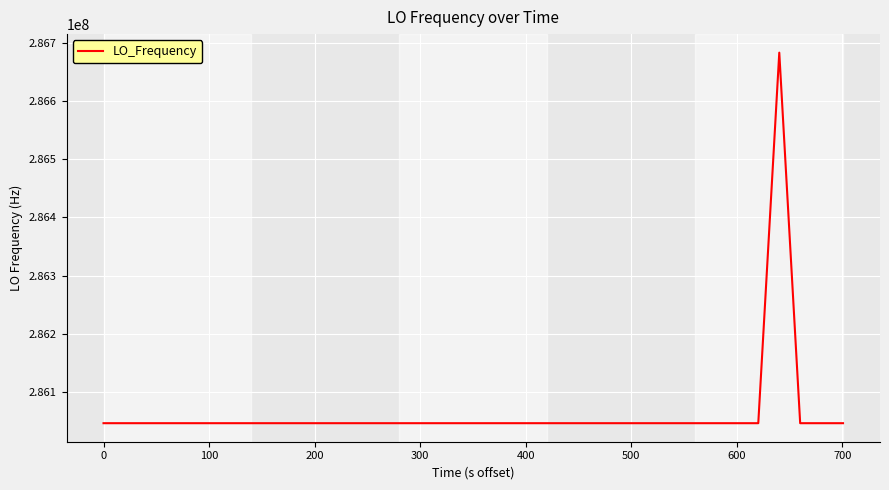

How many lines are shown in the chart?

1